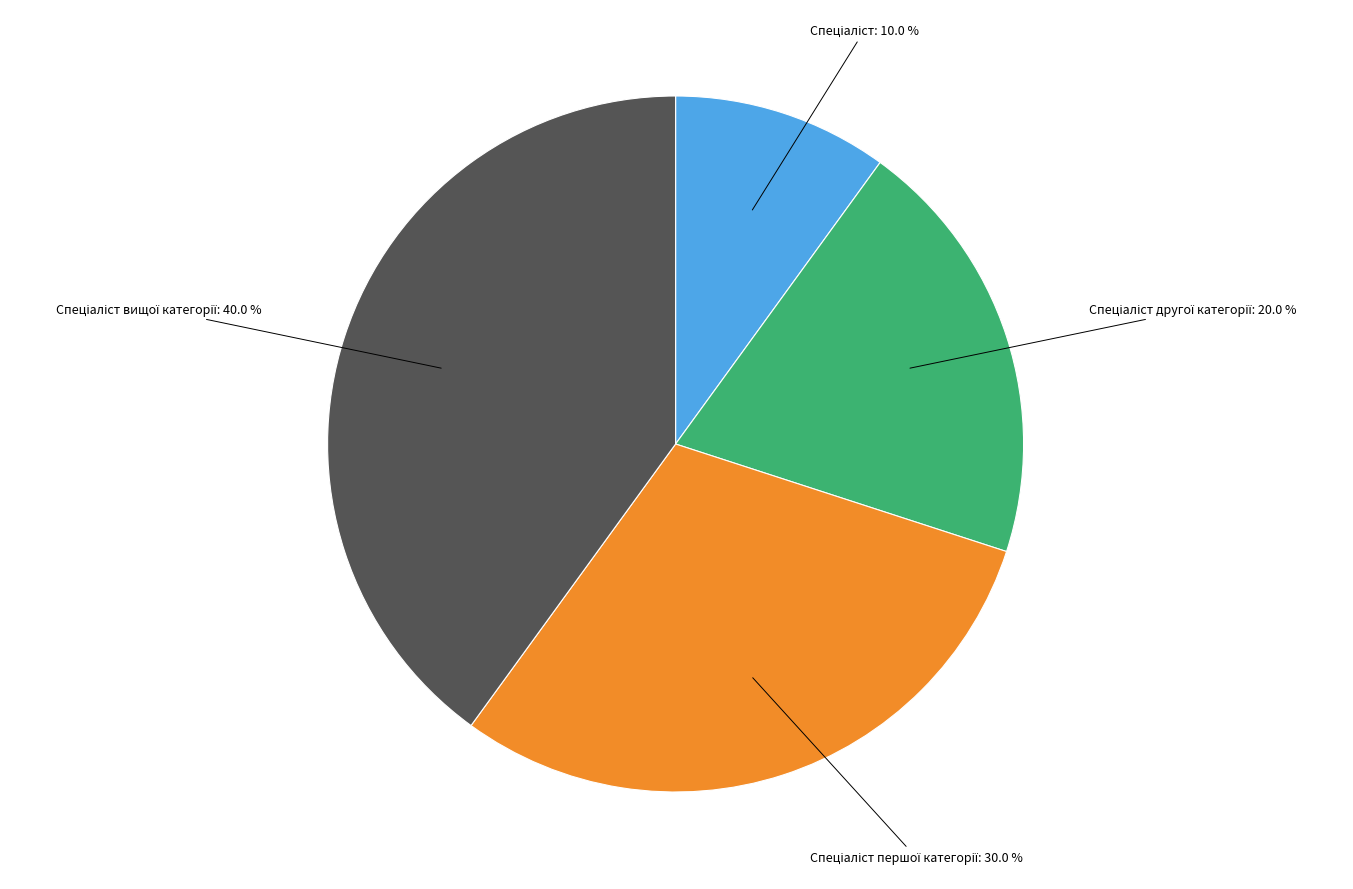

Does any single category account for the majority?

No